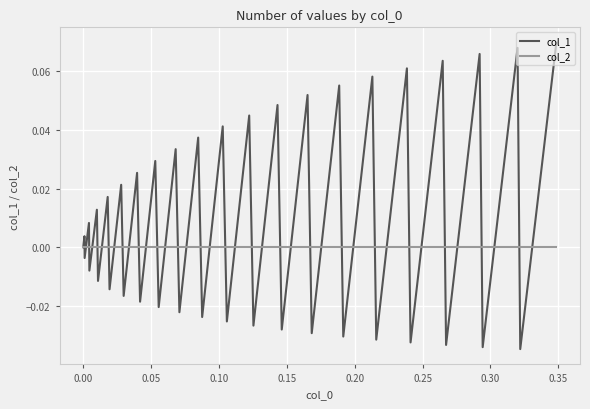

Which series has the widest spread of values?

col_1